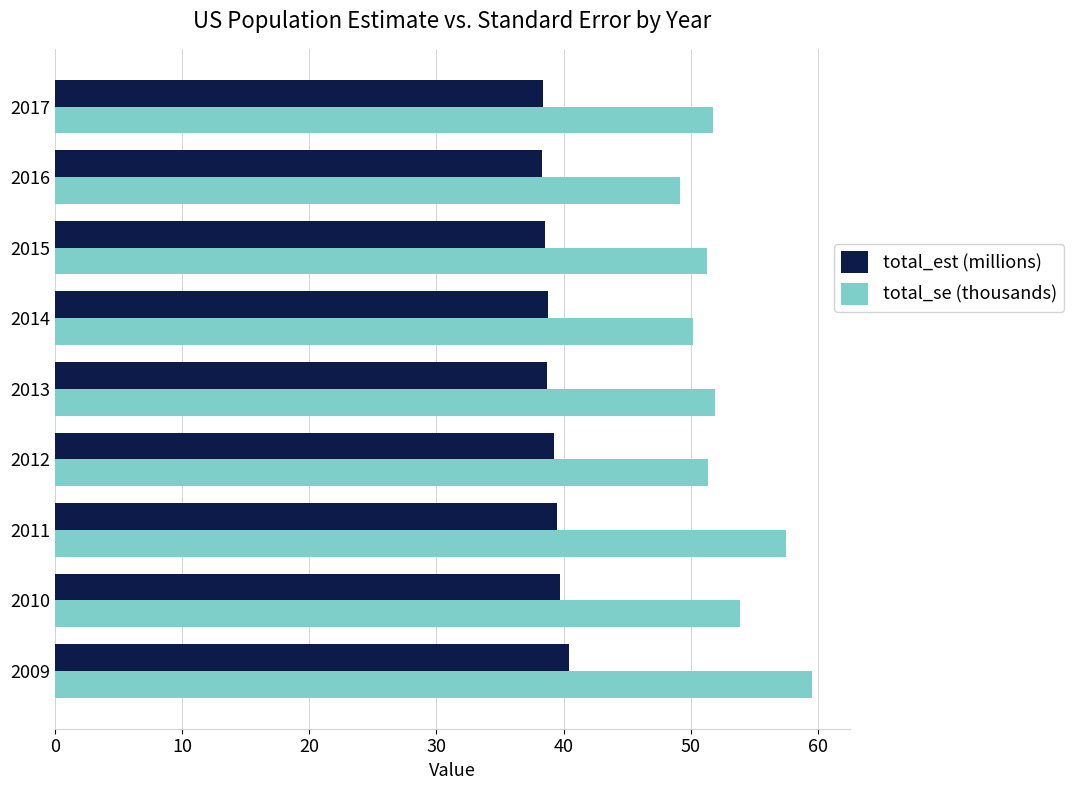

What is the difference between the maximum and minimum values in the total_se (thousands) series?

10.4